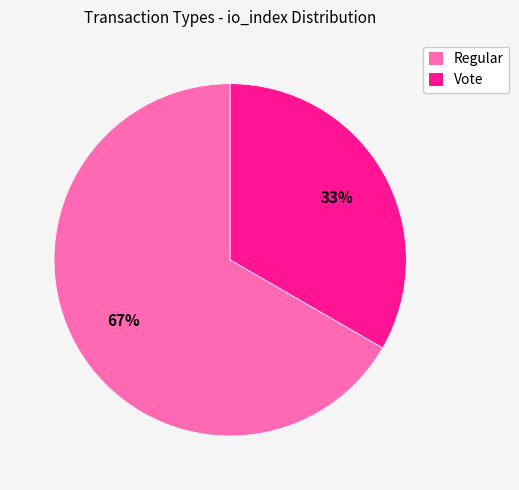

Count the number of slices in the pie.

2